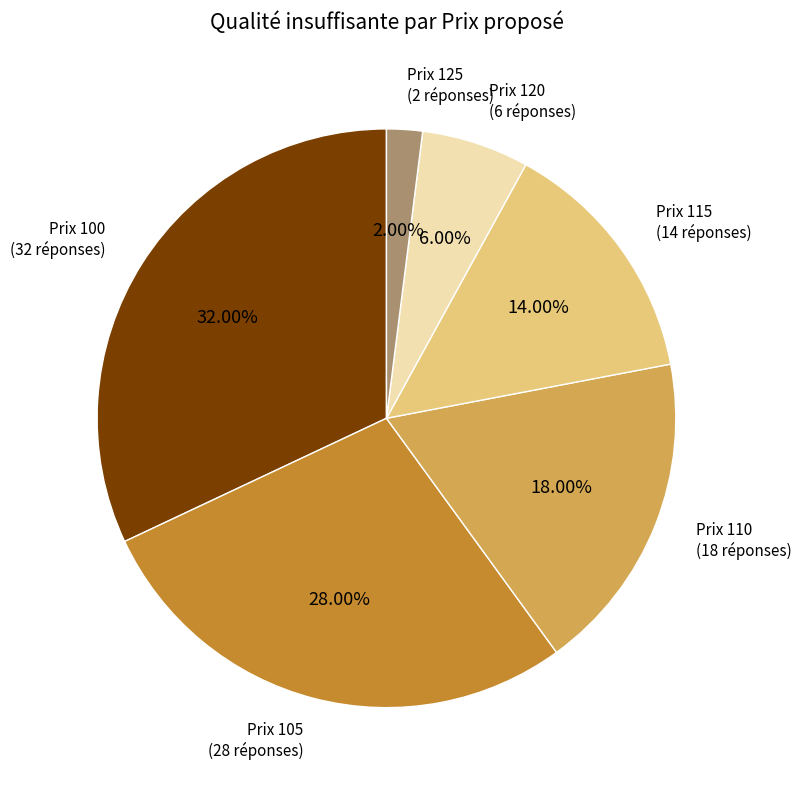

To the nearest percent, what is the average slice percentage?

17%